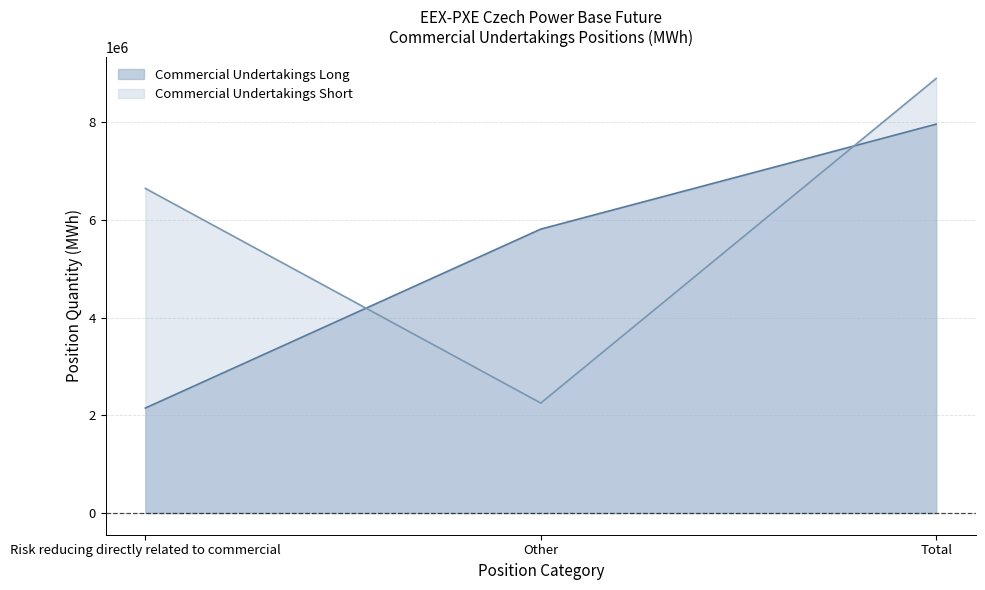

At which label does Commercial Undertakings Short first exceed 6649191?

Total